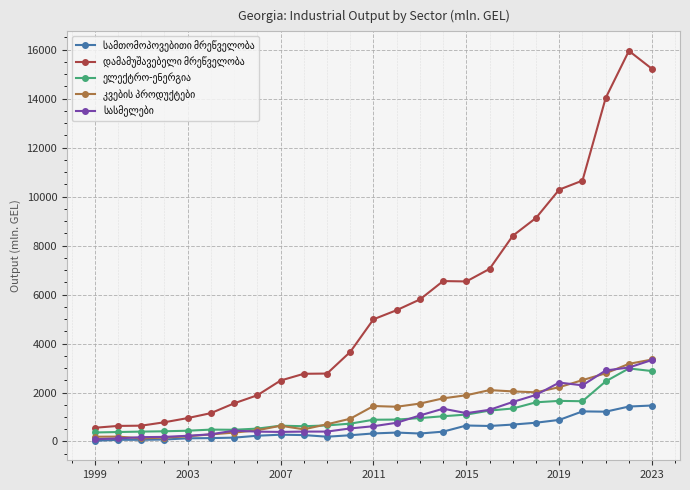

What is the greatest value displayed?

15953.4